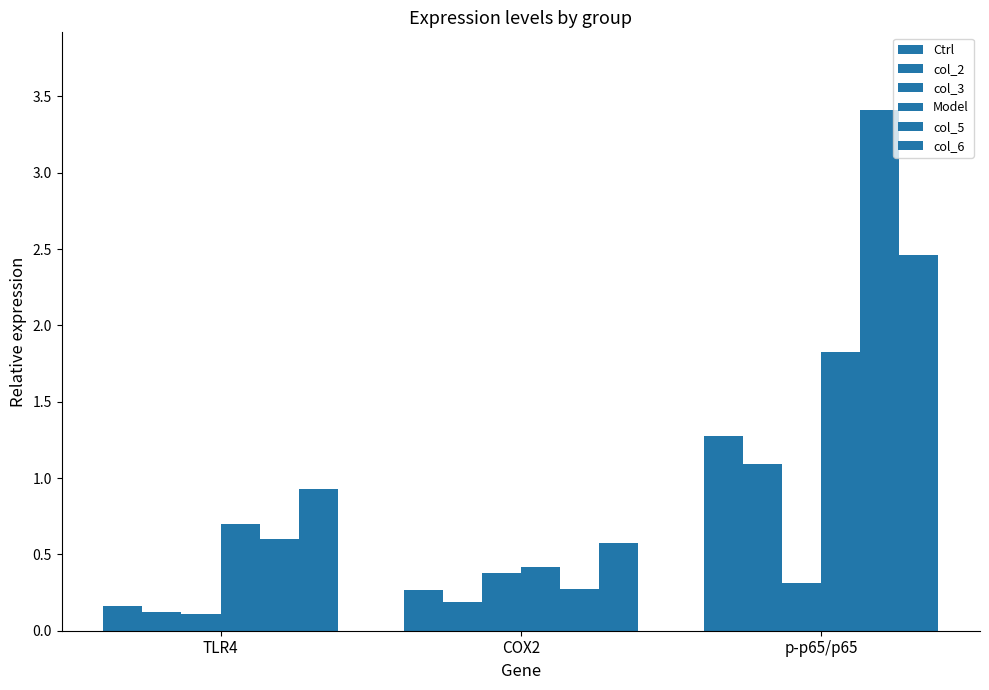

Count the number of data series in this chart.

6